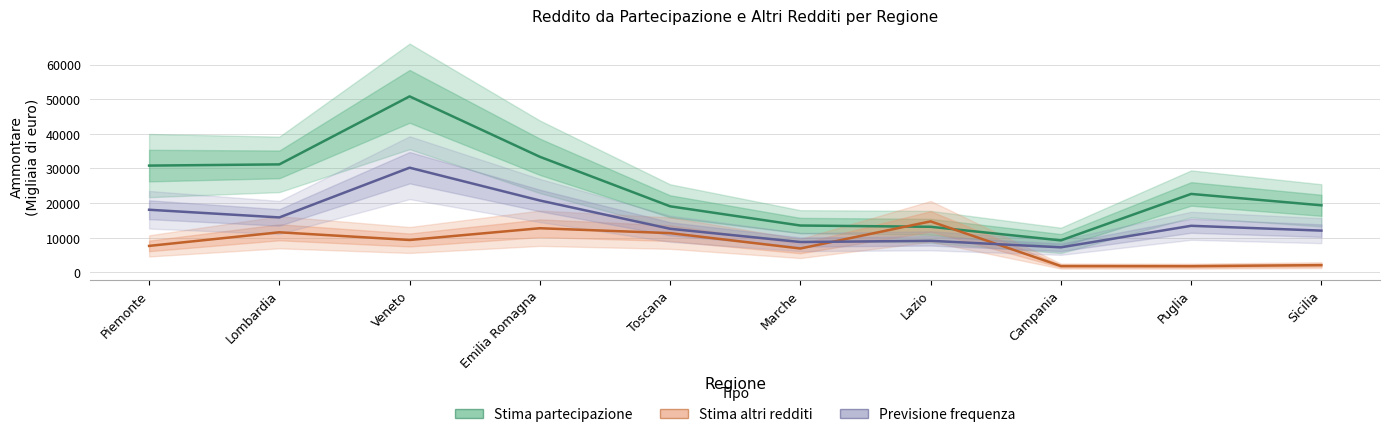

The value of Frequenza partecipazione at Marche is 14124. True or false?

False